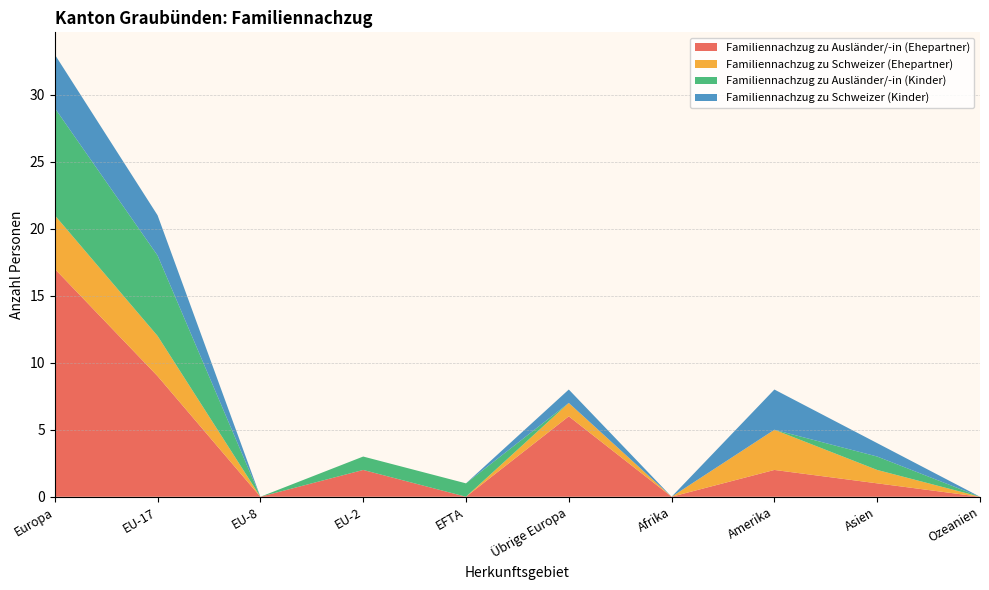

Reading left to right, list all the values displayed in this chart.

Familiennachzug zu Ausländer/-in (Ehepartner): Europa=17	EU-17=9	EU-8=0	EU-2=2	EFTA=0	Übrige Europa=6	Afrika=0	Amerika=2	Asien=1	Ozeanien=0
Familiennachzug zu Schweizer (Ehepartner): Europa=4	EU-17=3	EU-8=0	EU-2=0	EFTA=0	Übrige Europa=1	Afrika=0	Amerika=3	Asien=1	Ozeanien=0
Familiennachzug zu Ausländer/-in (Kinder): Europa=8	EU-17=6	EU-8=0	EU-2=1	EFTA=1	Übrige Europa=0	Afrika=0	Amerika=0	Asien=1	Ozeanien=0
Familiennachzug zu Schweizer (Kinder): Europa=4	EU-17=3	EU-8=0	EU-2=0	EFTA=0	Übrige Europa=1	Afrika=0	Amerika=3	Asien=1	Ozeanien=0